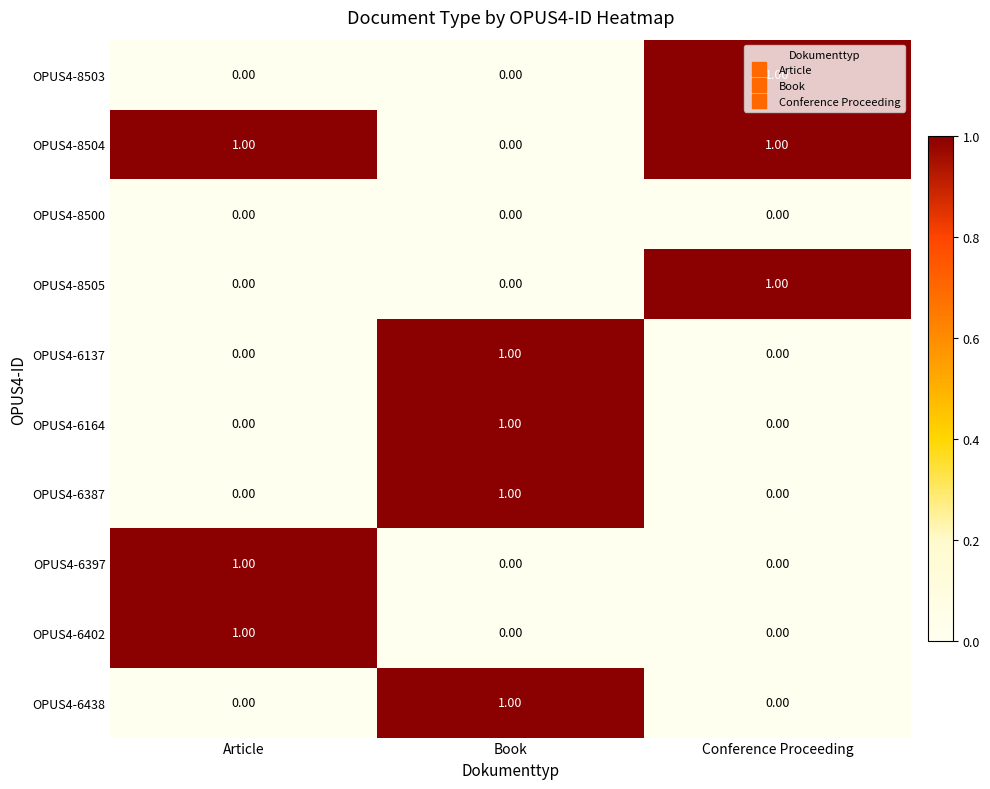

Count the number of data series in this chart.

10